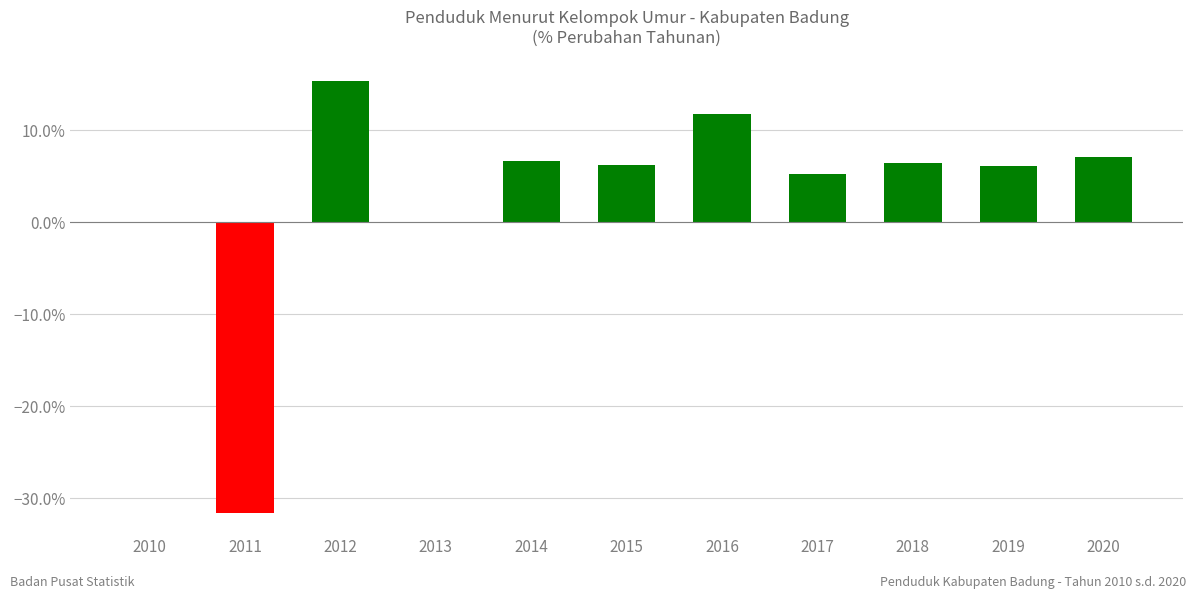

Are the bars horizontal?

No